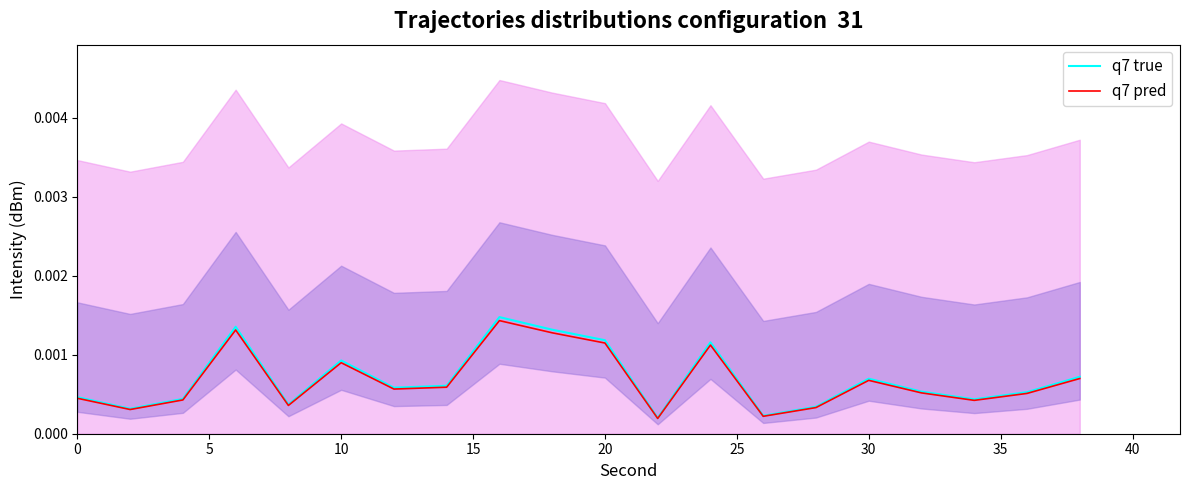

Reading left to right, what are all the values shown in this chart?

q7 true: 0.0	0.0	0.0	0.0	0.0	0.0	0.0	0.0	0.0	0.0	0.0	0.0	0.0	0.0	0.0	0.0	0.0	0.0	0.0	0.0
q7 pred: 0.0	0.0	0.0	0.0	0.0	0.0	0.0	0.0	0.0	0.0	0.0	0.0	0.0	0.0	0.0	0.0	0.0	0.0	0.0	0.0